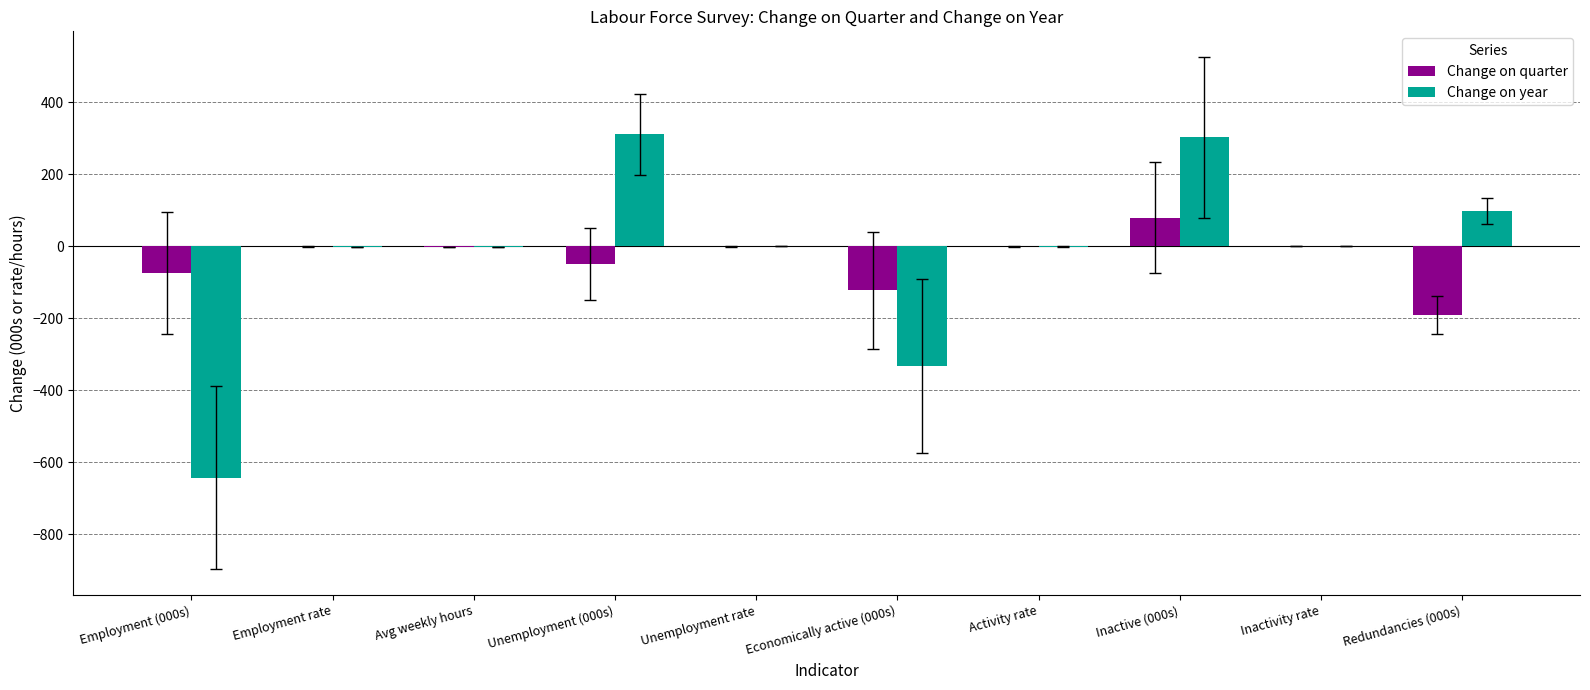

What is the maximum value shown in the chart?

311.0